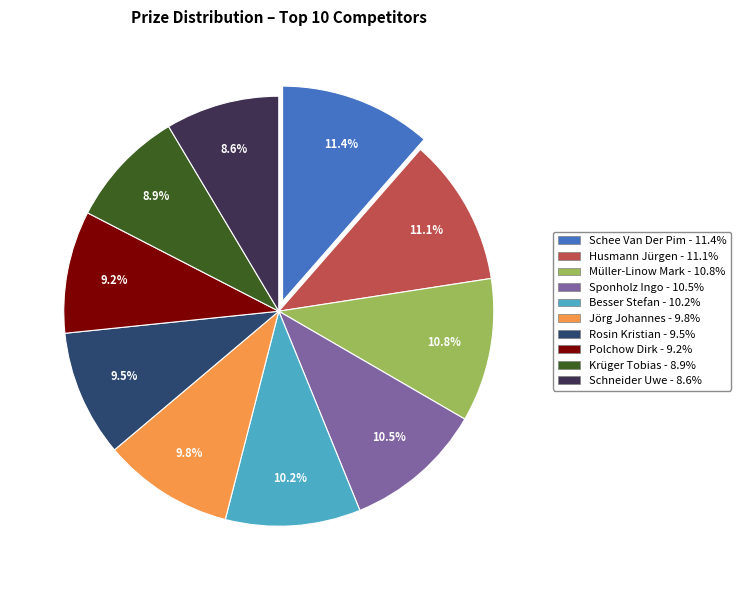

Is Sponholz Ingo the majority of the pie?

No